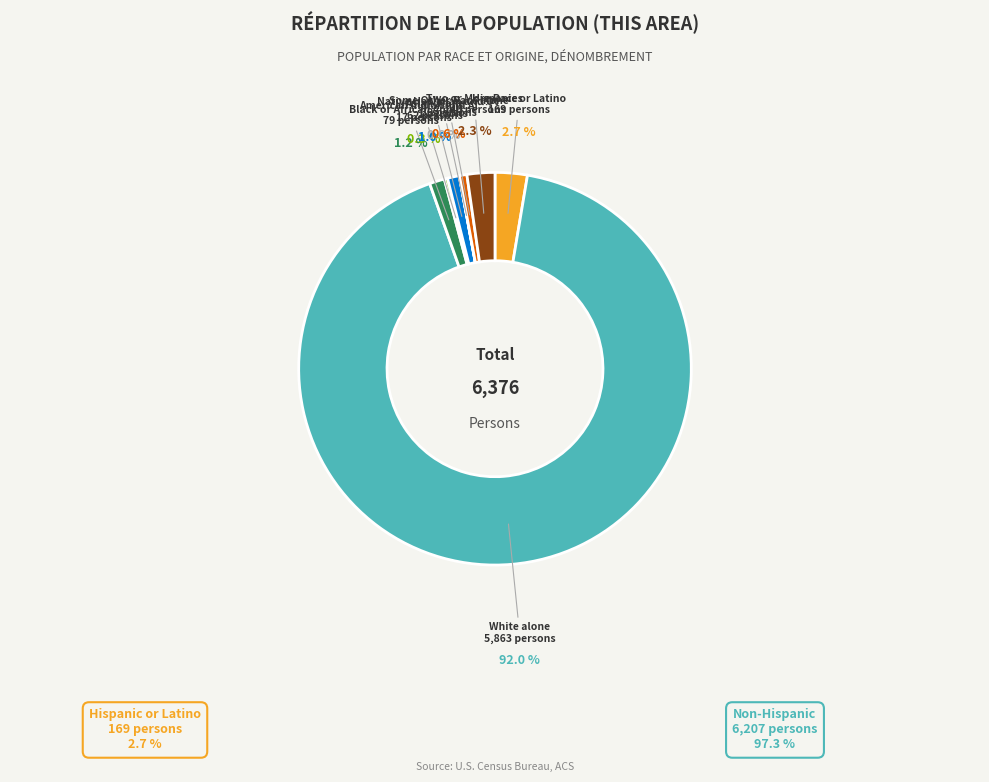

What is the majority slice?

White alone